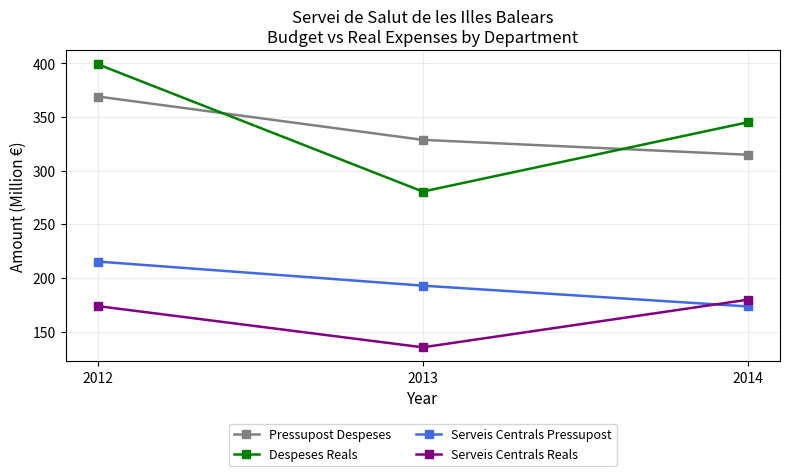

Is this an area chart (filled region under the line)?

No